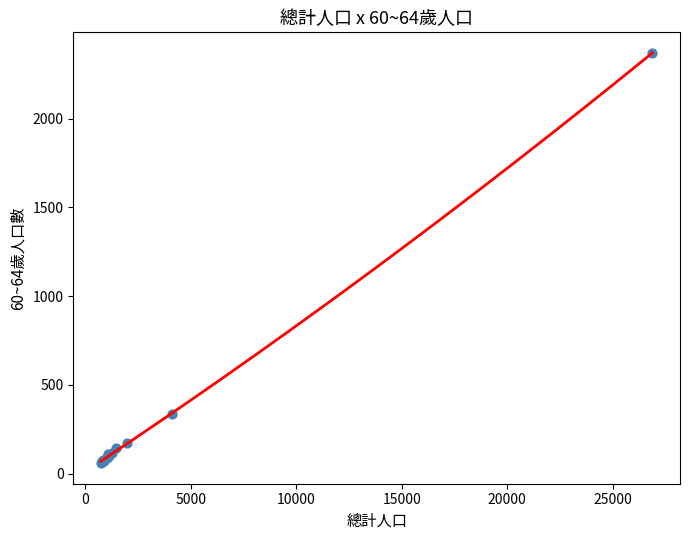

What Y value in the scatter plot is closest to 1215?

334